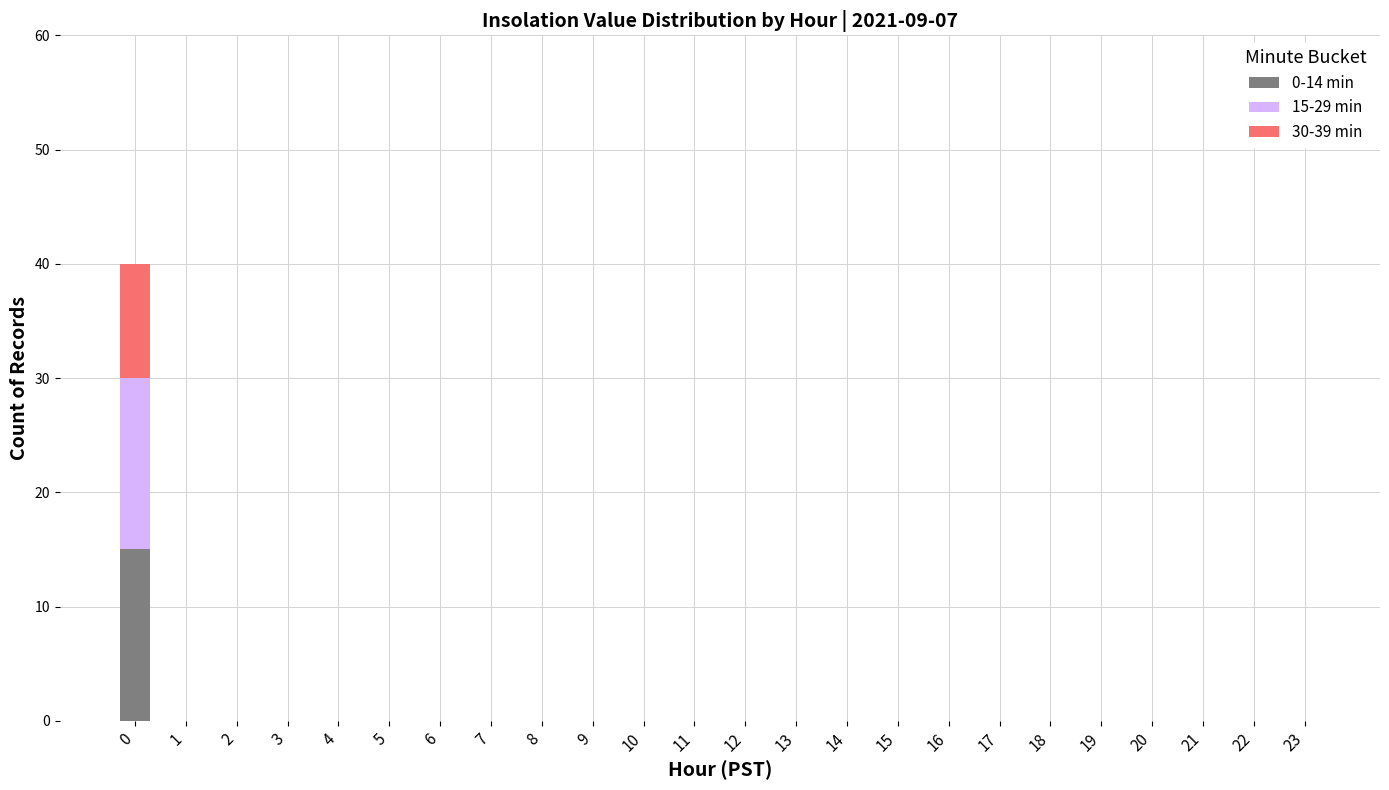

Are the bars horizontal?

No